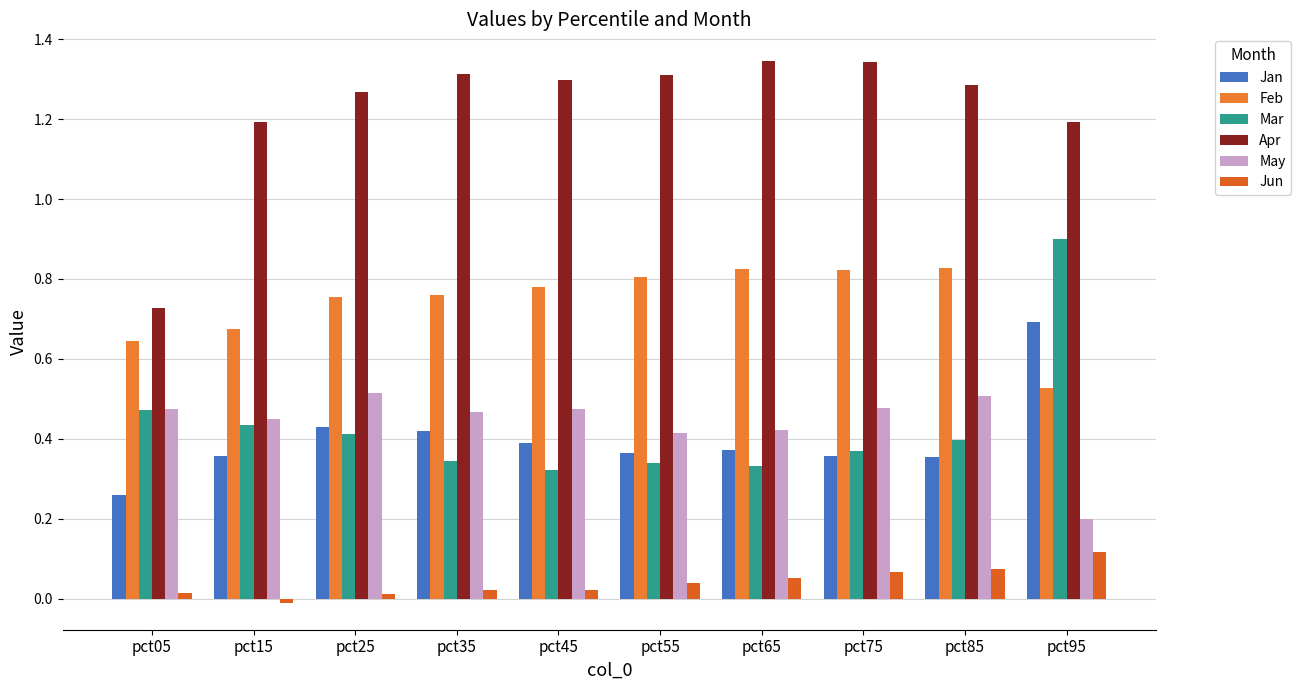

What is the value of the Feb bar at the 8th from the left?

0.8